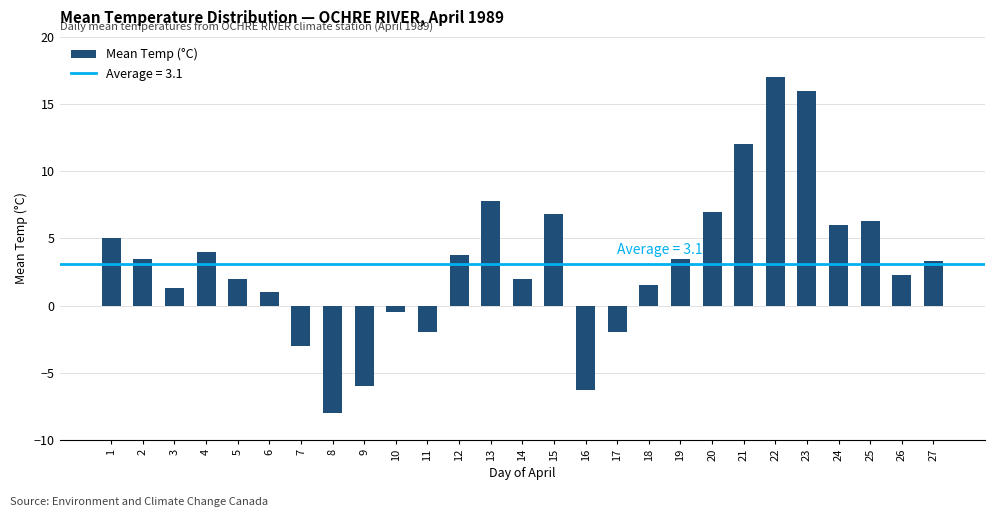

Reading right to left, what are all the values shown in this chart?

3.3	2.3	6.3	6.0	16.0	17.0	12.0	7.0	3.5	1.5	-2.0	-6.3	6.8	2.0	7.8	3.8	-2.0	-0.5	-6.0	-8.0	-3.0	1.0	2.0	4.0	1.3	3.5	5.0